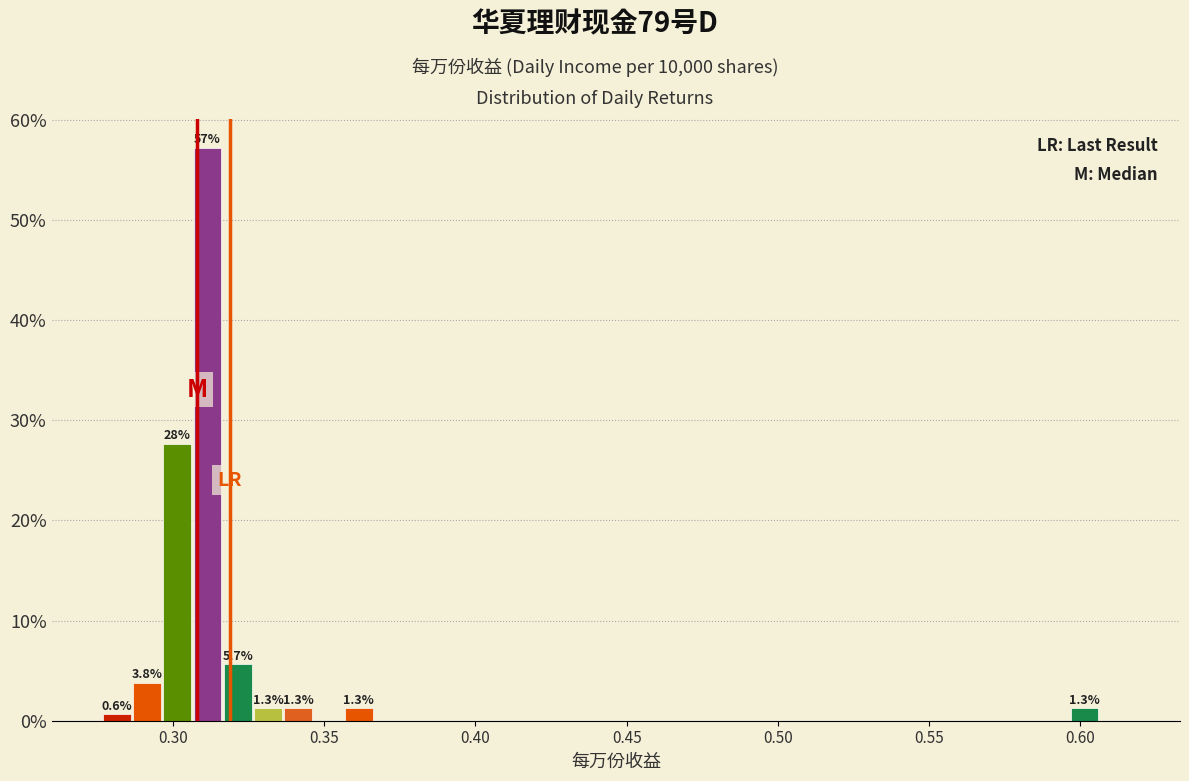

Around what value on the x-axis is the tallest bar? Give the approximate position of its centre, as read against the axis.

0.310